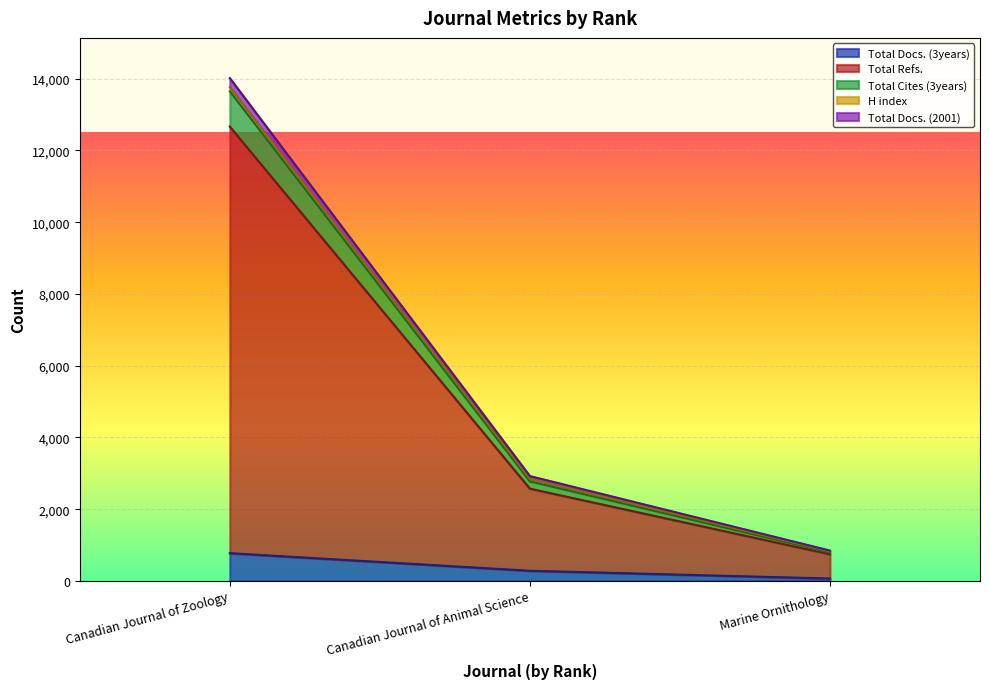

Which category has the highest value in the Total Docs. (3years) series?

Canadian Journal of Zoology